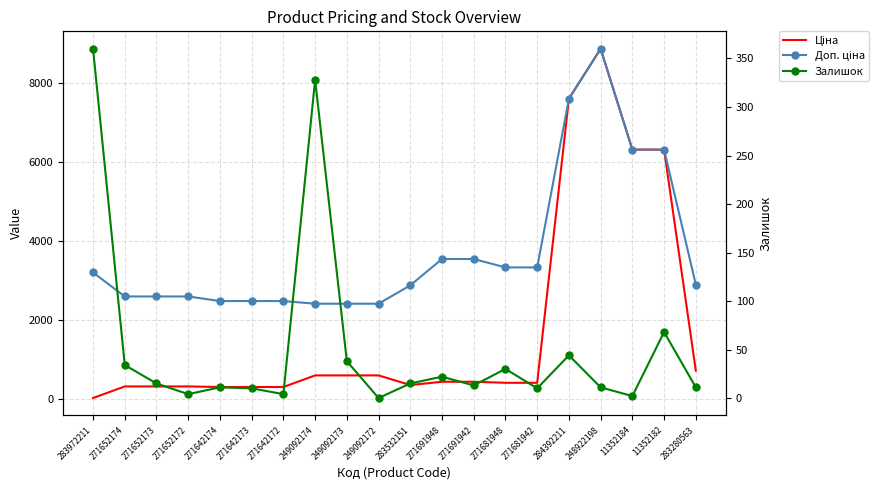

List the series in order of their peak value, highest first.

Ціна, Доп. ціна, Залишок